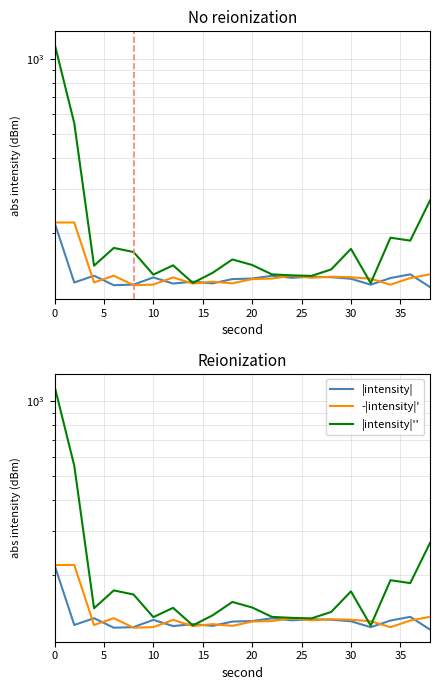

What is the value of the |intensity| point at the 14th from the left?

133.2